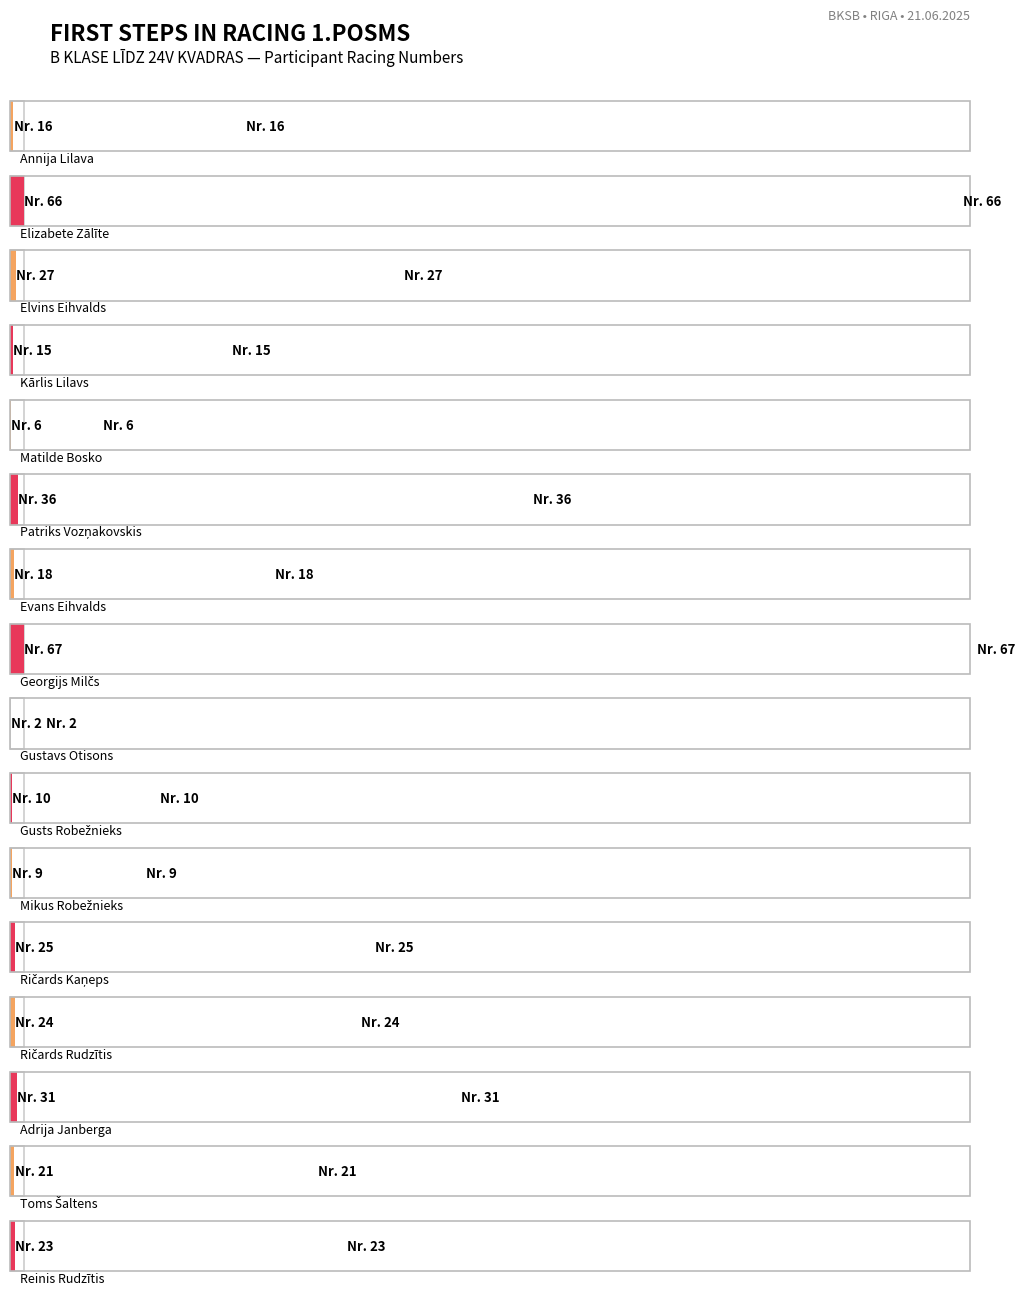

What is the minimum value shown in the chart?

2